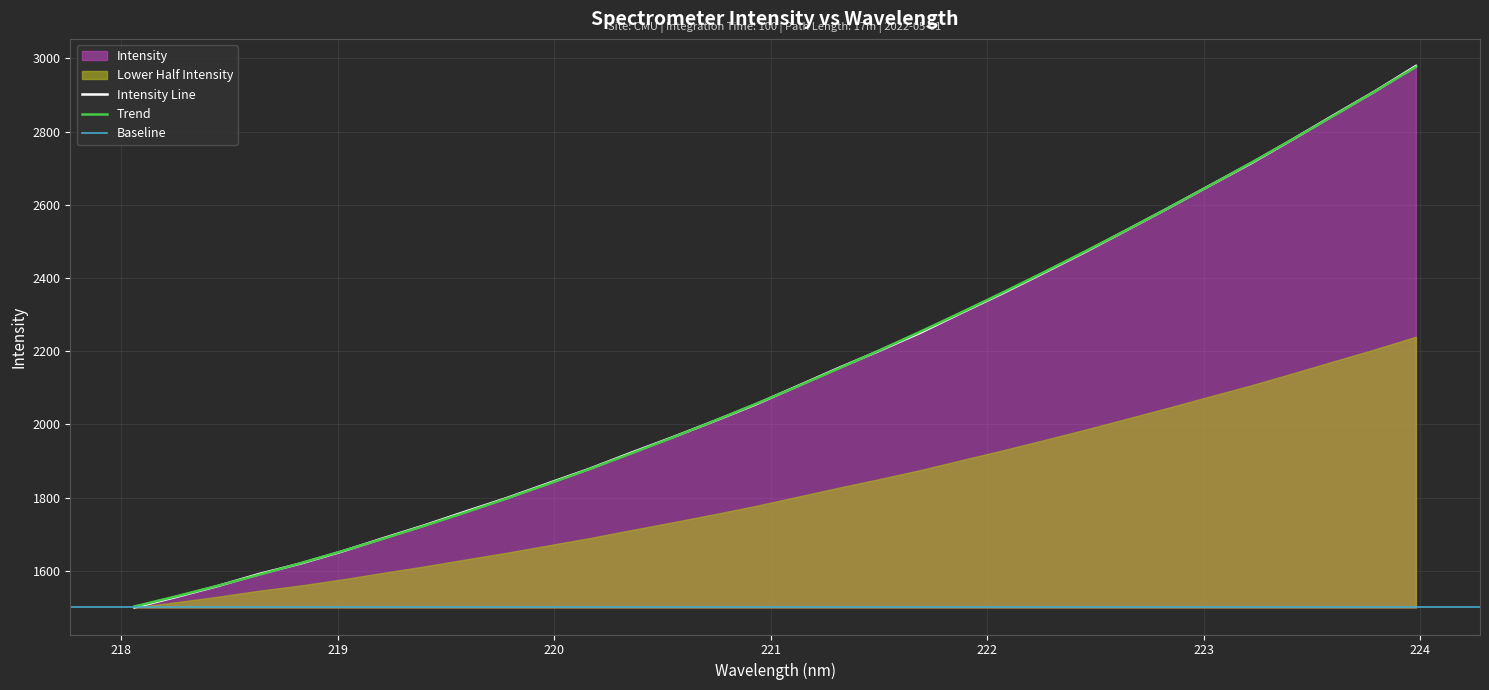

What is the minimum value for Trend?

1502.7